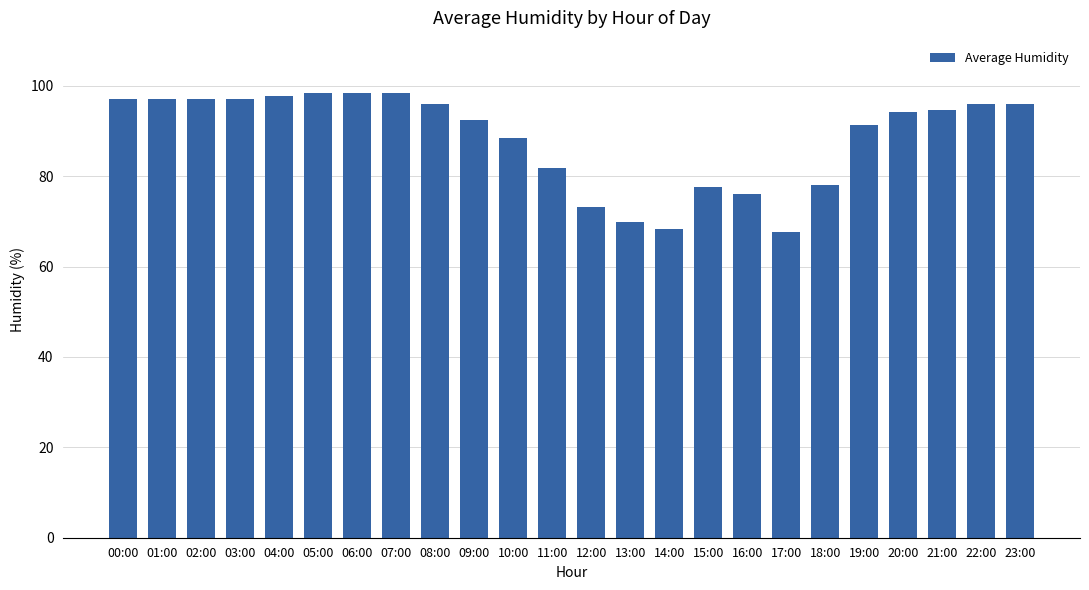

What position from the left is 04:00?

5